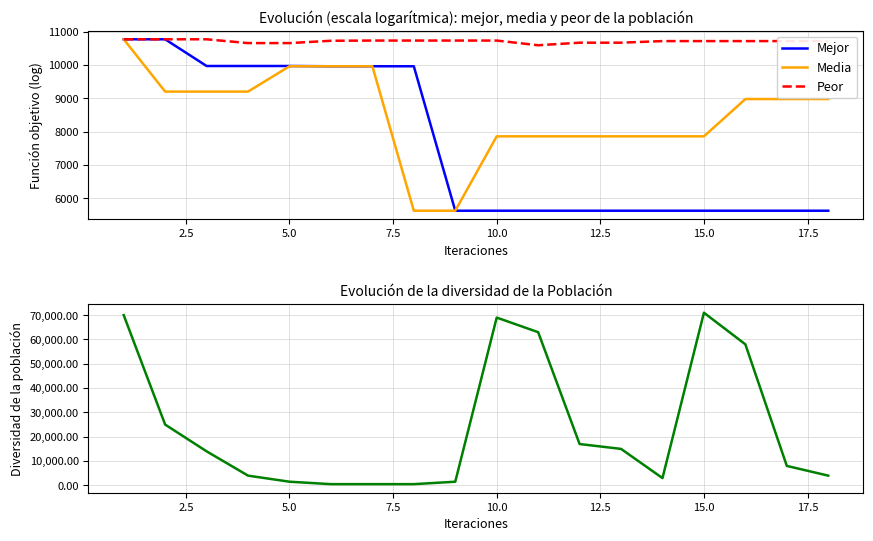

What is the value of the Diversidad point at the 4th from the left?

4000